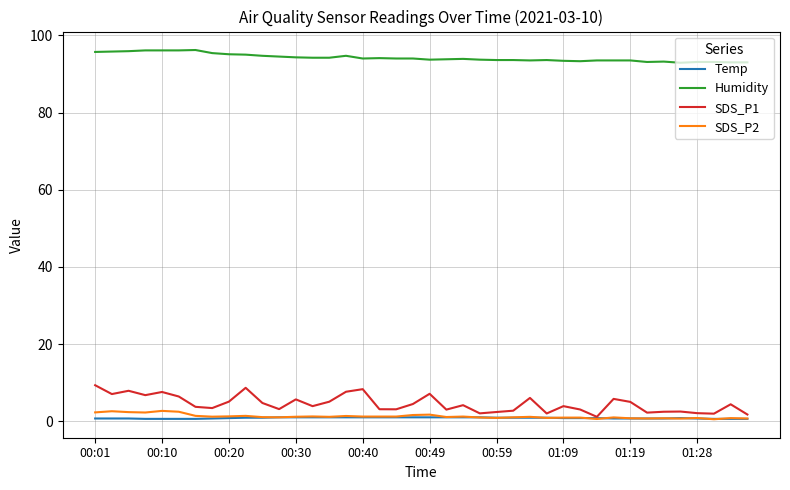

True or false: Humidity and SDS_P1 cross at least once.

False